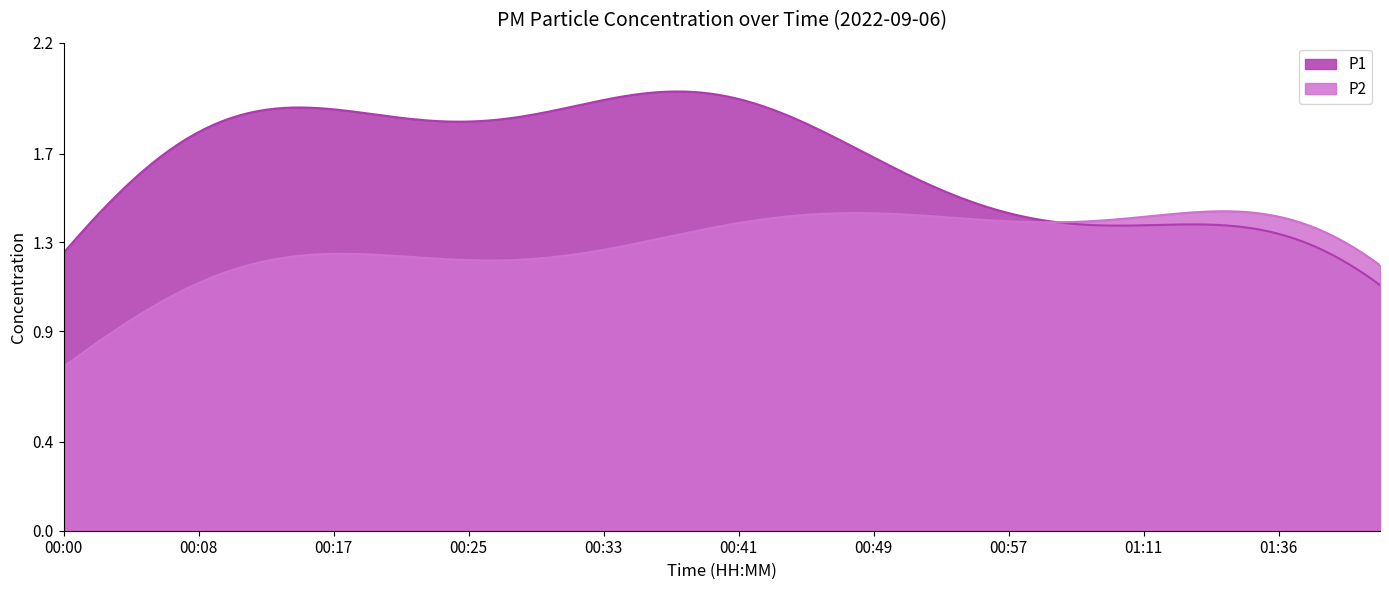

Rank the series by their average value, from highest to lowest.

P1, P2